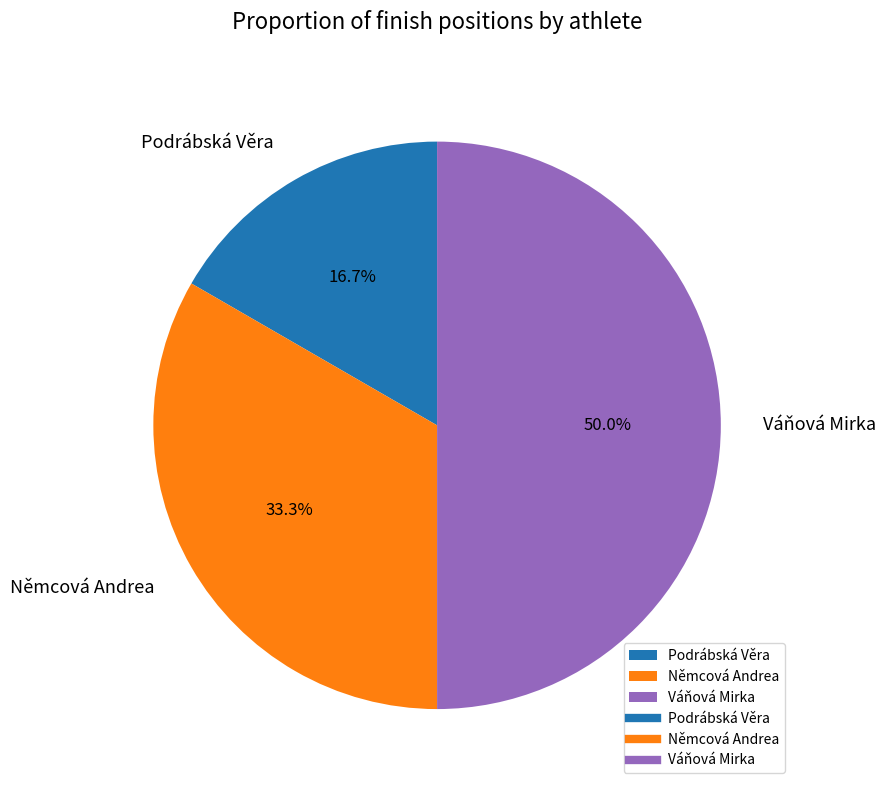

To the nearest percent, what is the difference between the largest and smallest slice percentages?

33%